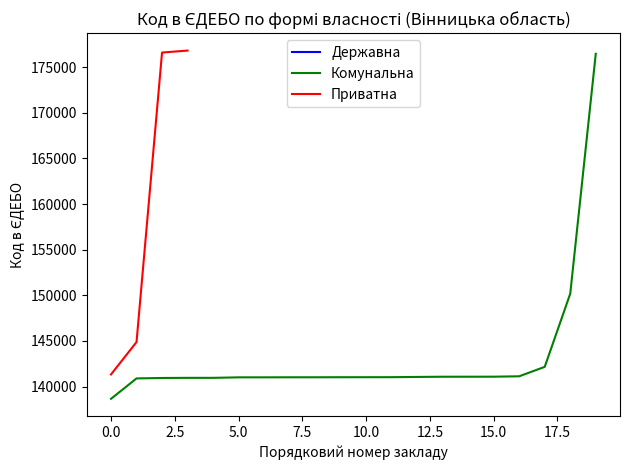

Which series has the largest range (max minus min)?

Державна